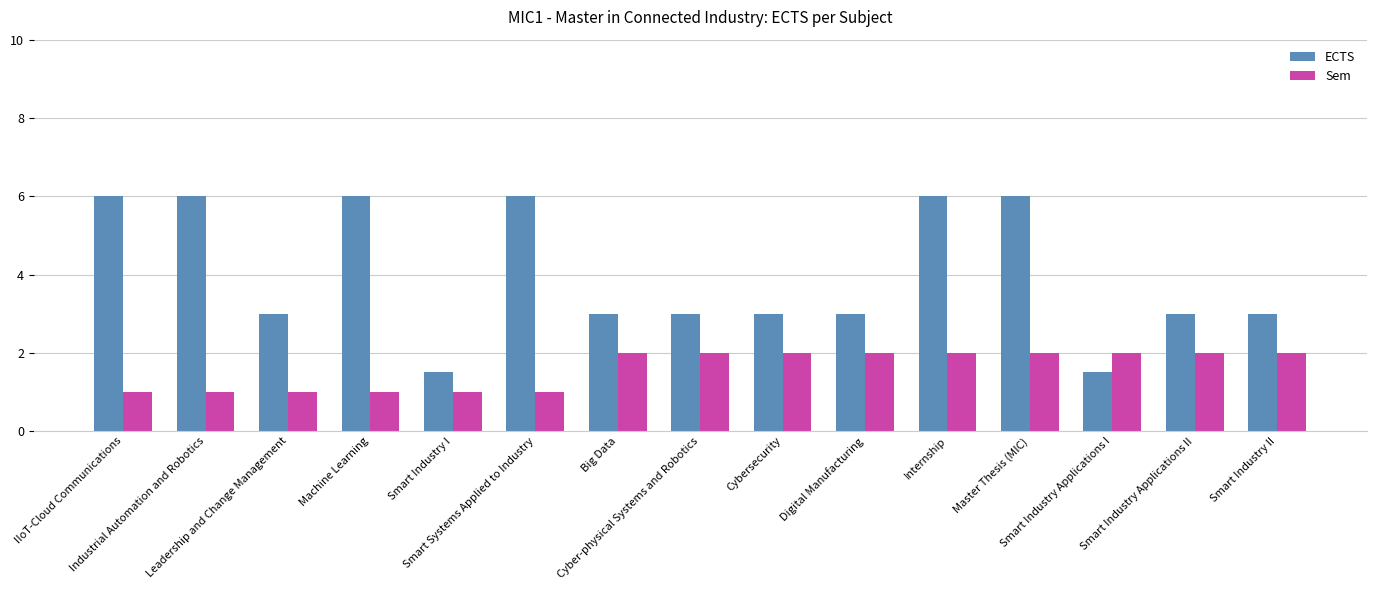

What is the value of the ECTS bar at the 7th from the left?

3.0